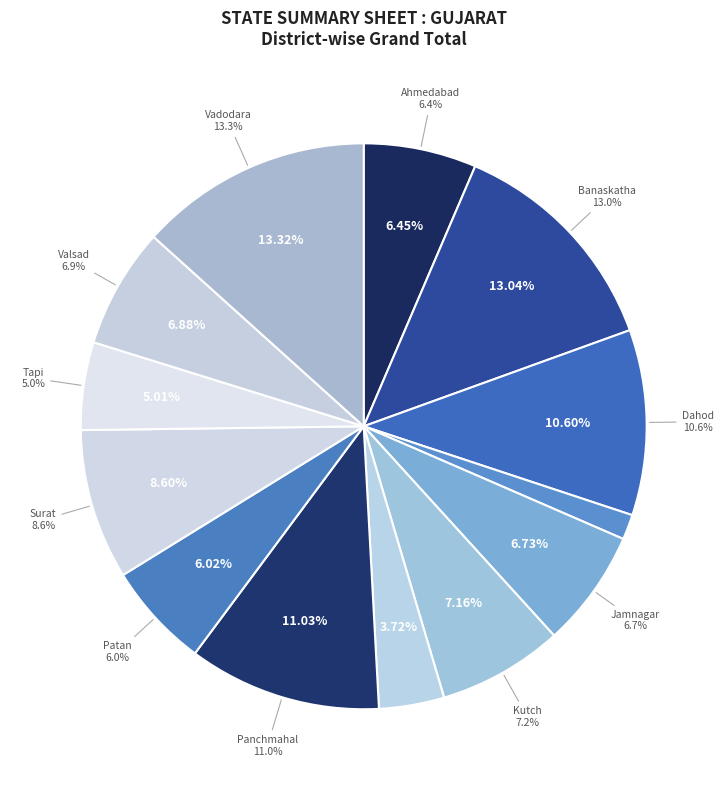

Which has a higher value, Kutch or Dang?

Kutch